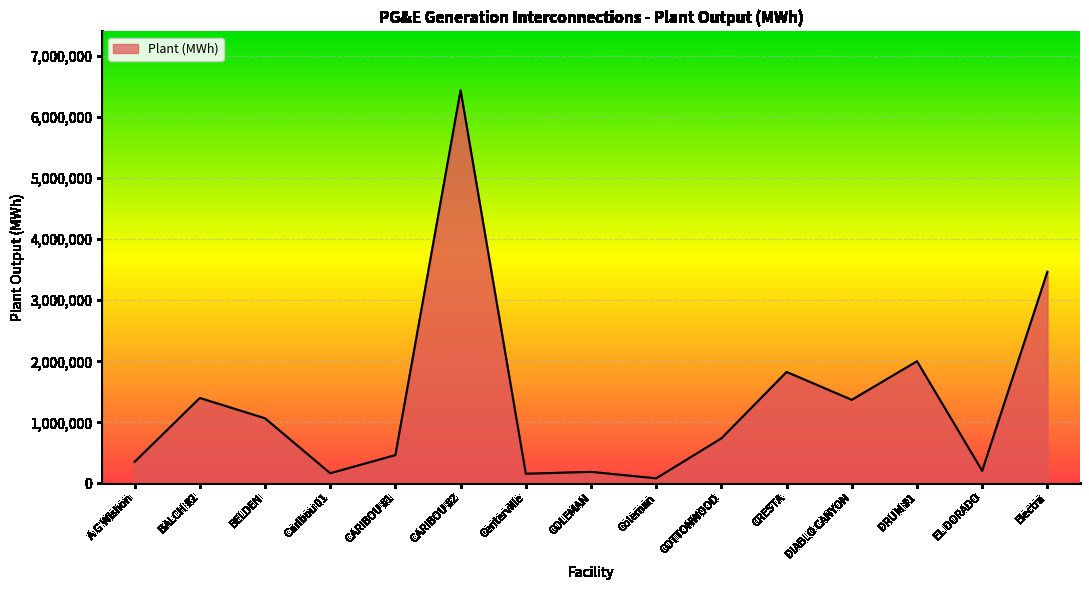

What is the difference between the maximum and minimum values?

6357986.6